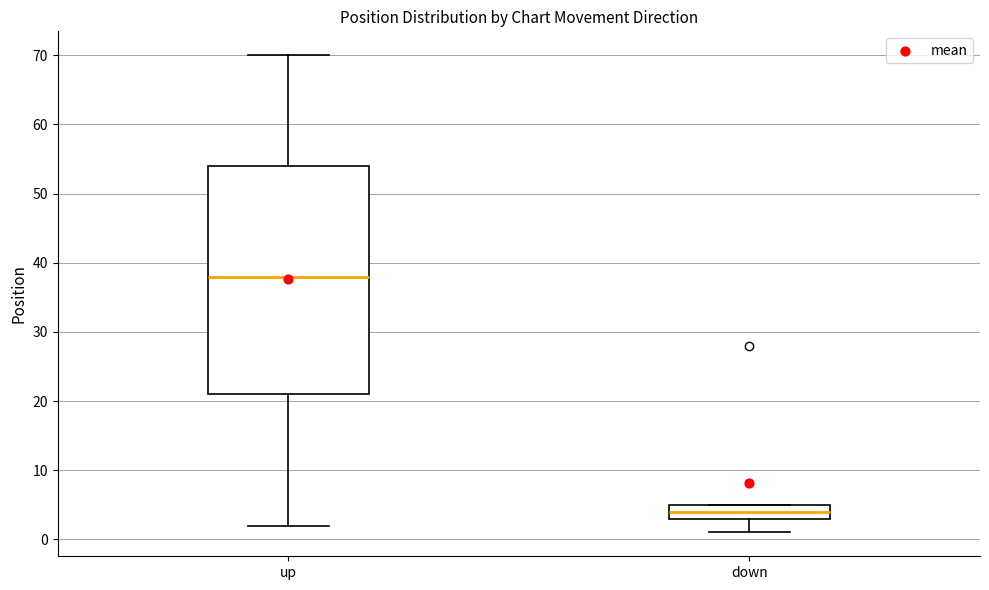

Where does the median line of the box for down sit on the y-axis? The values are not printed on the chart, so give them approximately, as read against the axis.

4